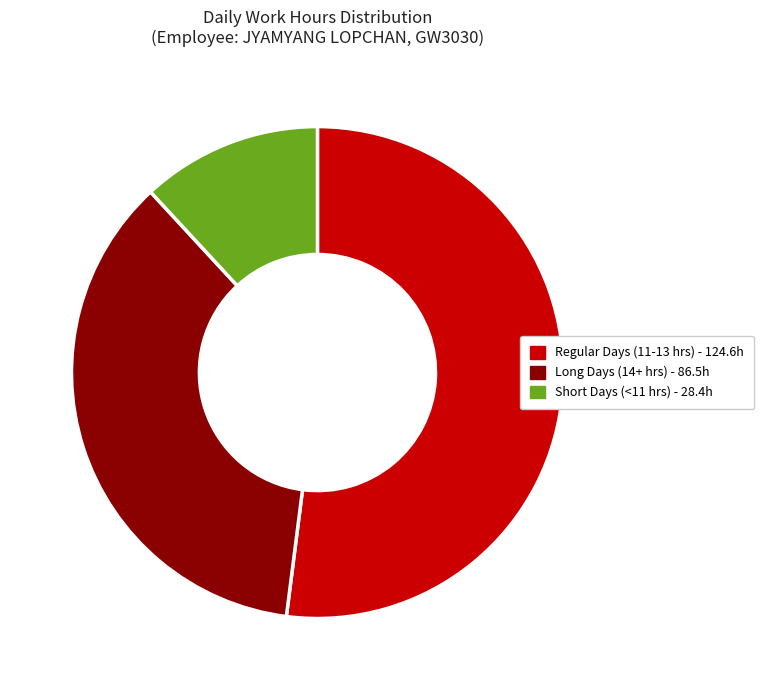

Is there a majority slice in this chart?

Yes